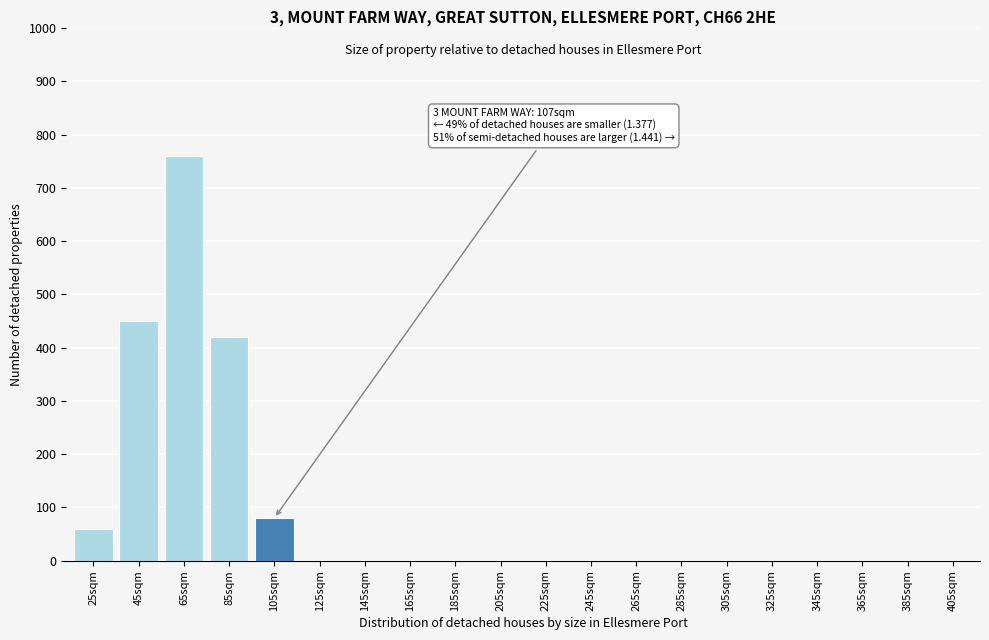

Reading left to right, transcribe all the data shown in this chart.

25sqm=60	45sqm=450	65sqm=760	85sqm=420	105sqm=80	125sqm=0	145sqm=0	165sqm=0	185sqm=0	205sqm=0	225sqm=0	245sqm=0	265sqm=0	285sqm=0	305sqm=0	325sqm=0	345sqm=0	365sqm=0	385sqm=0	405sqm=0